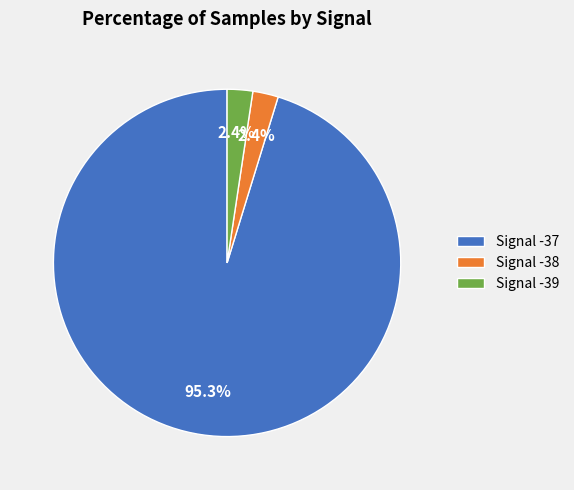

Between Signal -37 and Signal -39, which is larger?

Signal -37